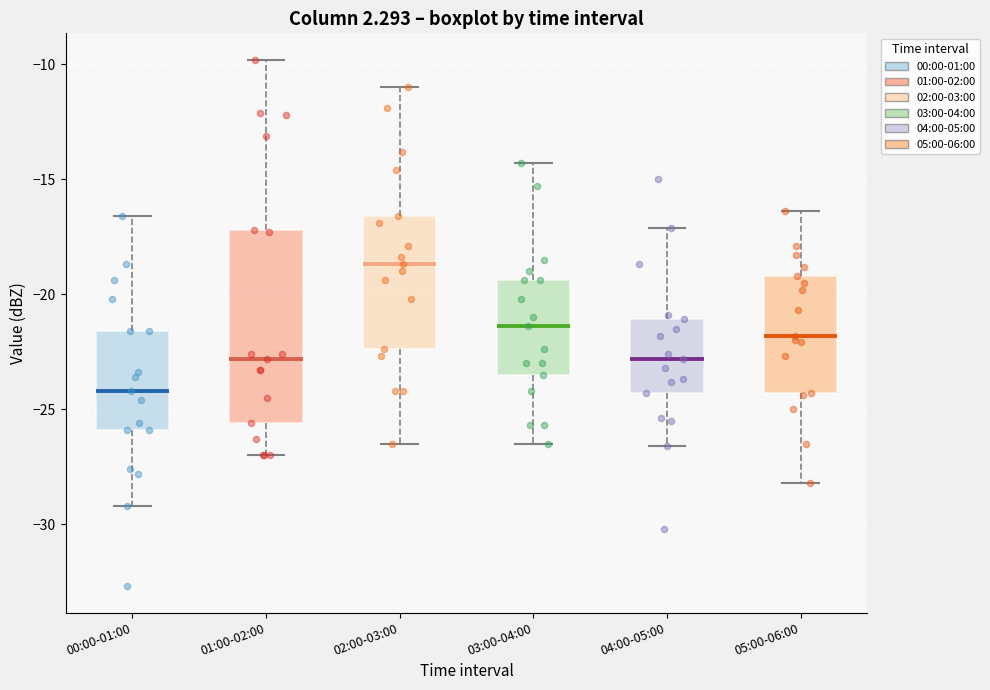

Reading left to right, transcribe this box plot: for each box, give where its median line is, the range the box spans, and where its two whiskers end, as read against the y-axis. The values are not printed on the chart, so give them approximately, as read against the axis.

00:00-01:00: median -24.0, box -26.0 to -21.5, whiskers -29.0 to -16.5
01:00-02:00: median -23.0, box -25.5 to -17.0, whiskers -27.0 to -10.0
02:00-03:00: median -18.5, box -22.5 to -16.5, whiskers -26.5 to -11.0
03:00-04:00: median -21.5, box -23.5 to -19.5, whiskers -26.5 to -14.5
04:00-05:00: median -23.0, box -24.5 to -21.0, whiskers -26.5 to -17.0
05:00-06:00: median -22.0, box -24.5 to -19.0, whiskers -28.0 to -16.5